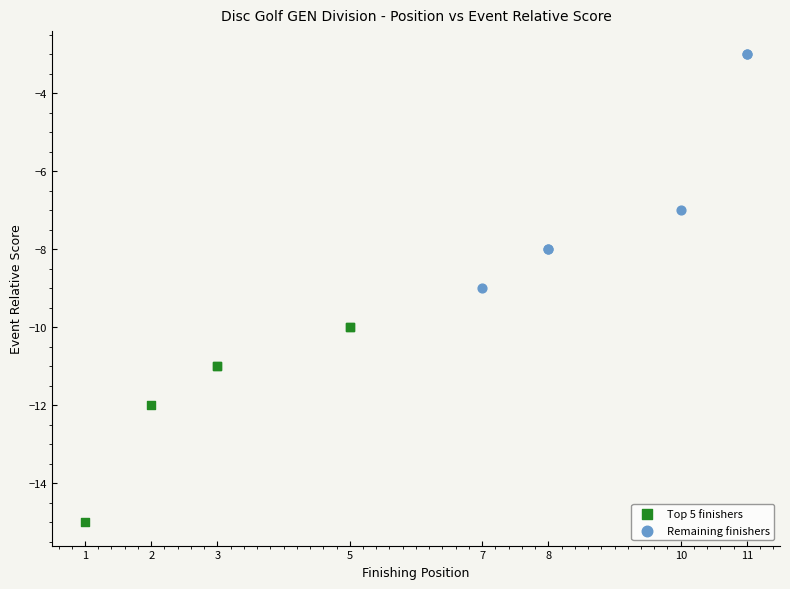

Which series reaches the minimum Y coordinate?

Top 5 finishers